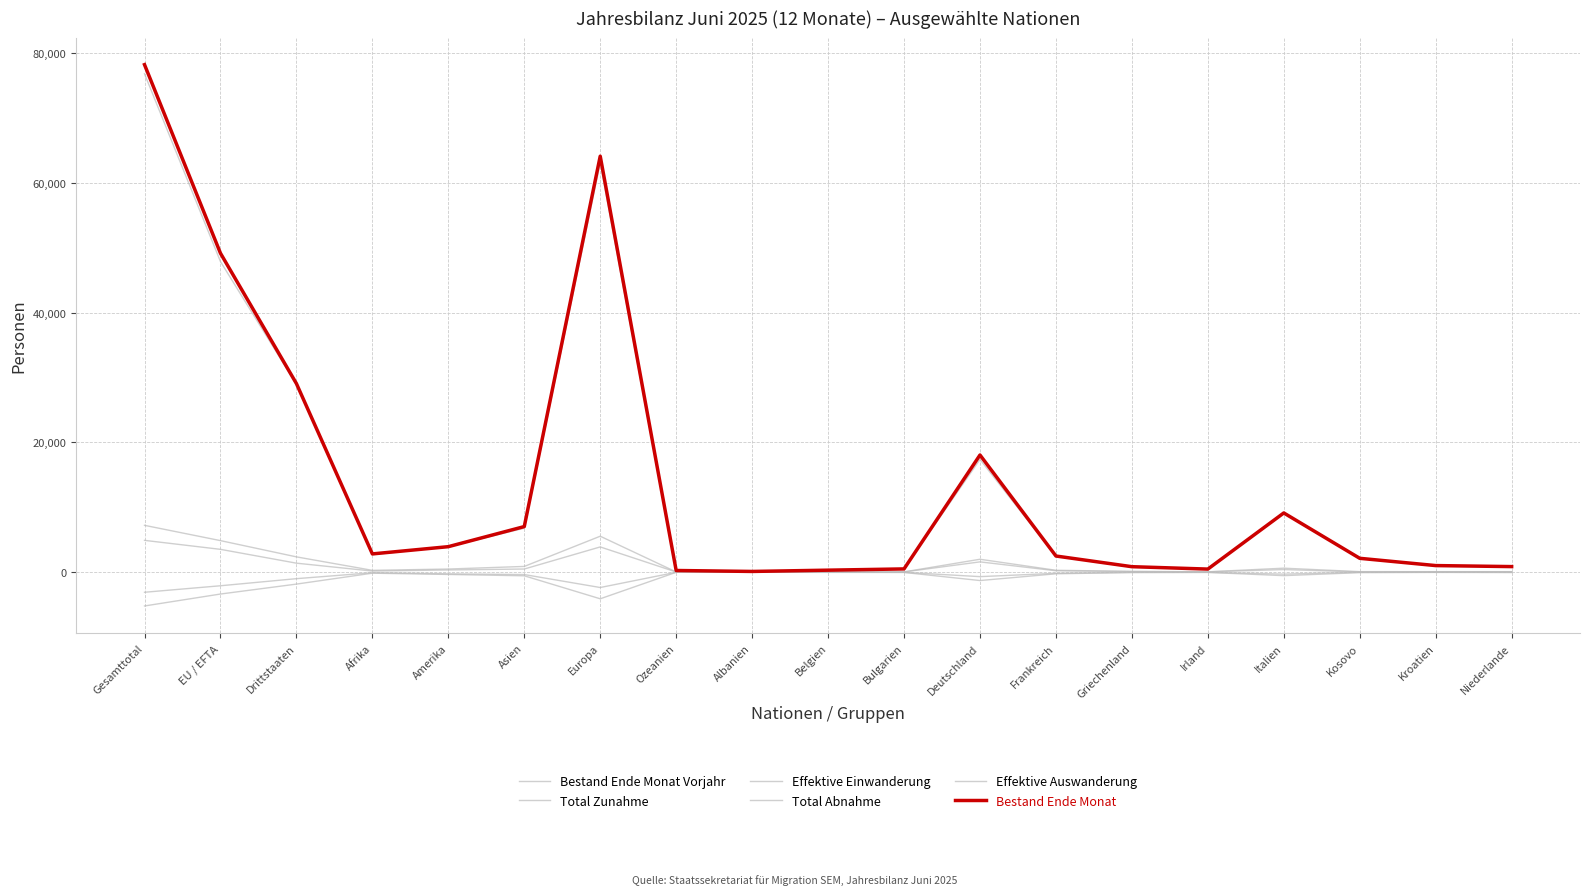

Between Kosovo and Niederlande, which is larger?

Kosovo